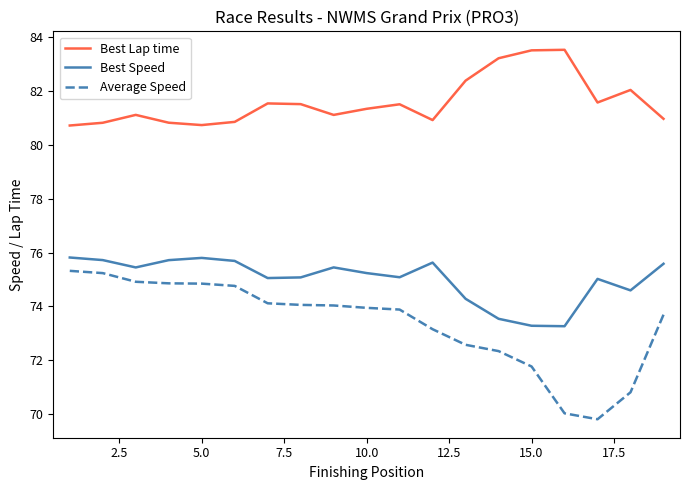

What is the maximum value for Best Lap time?

83.5